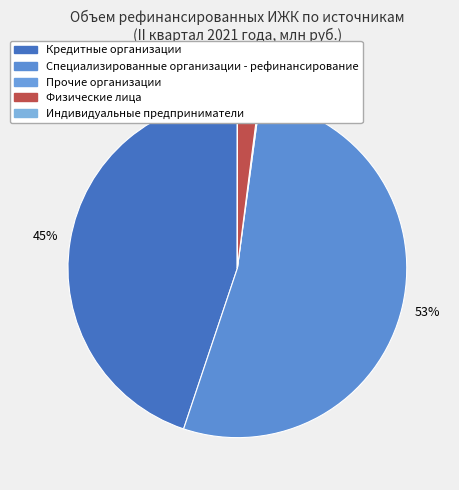

Is there any slice that represents more than half of the pie?

Yes